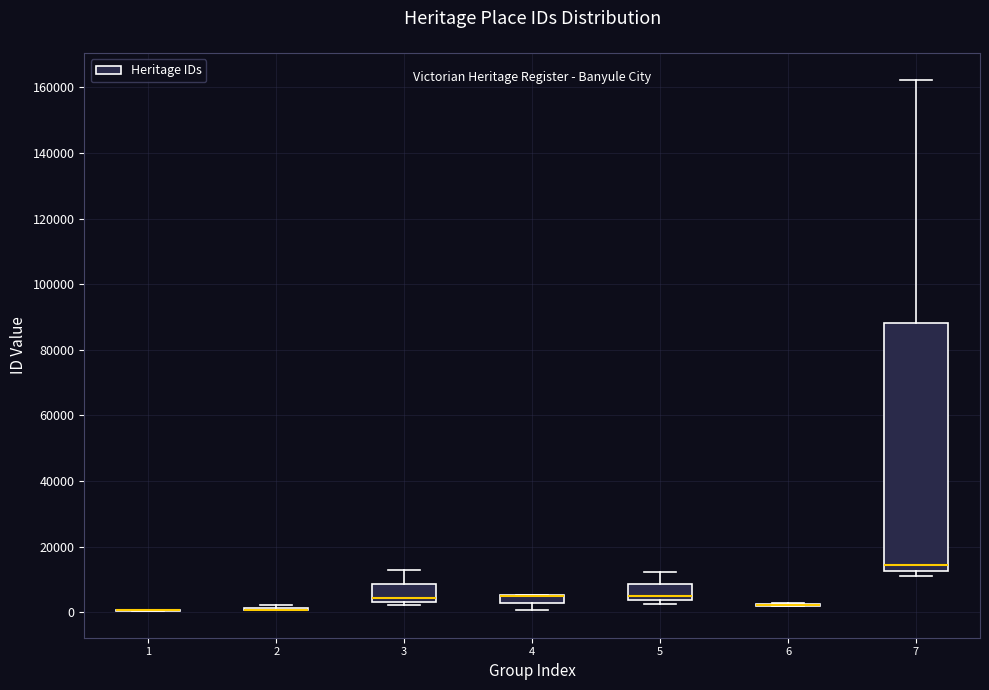

Where does the lower whisker of the box at x = 4 end on the y-axis? The values are not printed on the chart, so give them approximately, as read against the axis.

0